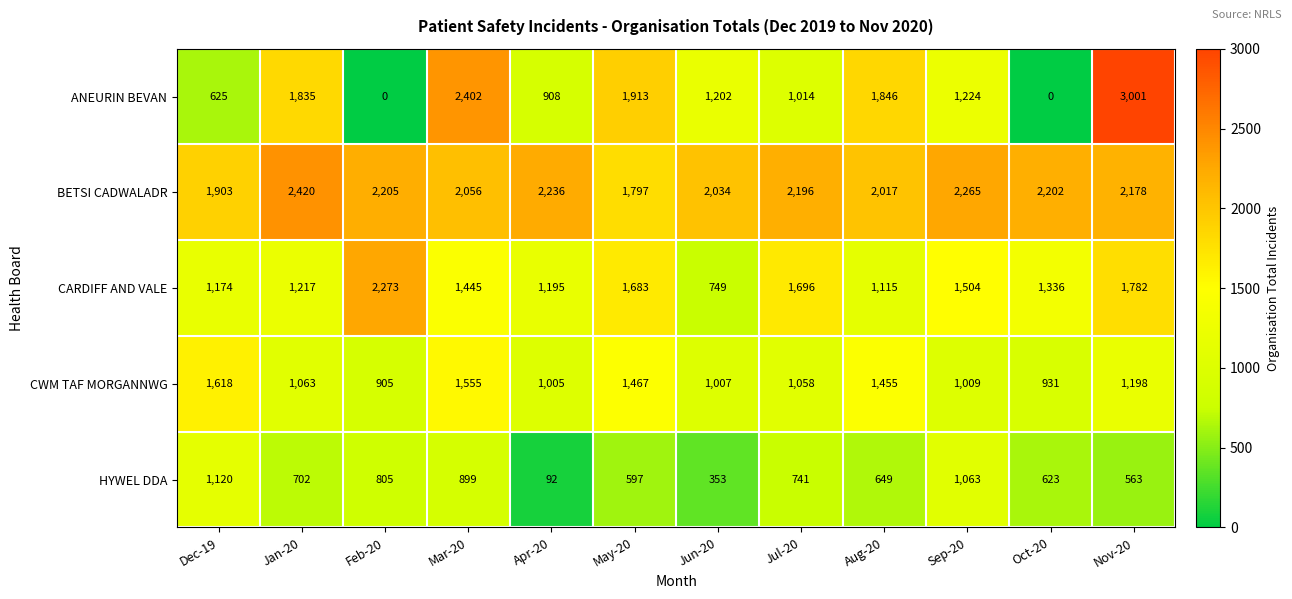

Rank the series by their maximum value, from lowest to highest.

HYWEL DDA, CWM TAF MORGANNWG, CARDIFF AND VALE, BETSI CADWALADR, ANEURIN BEVAN